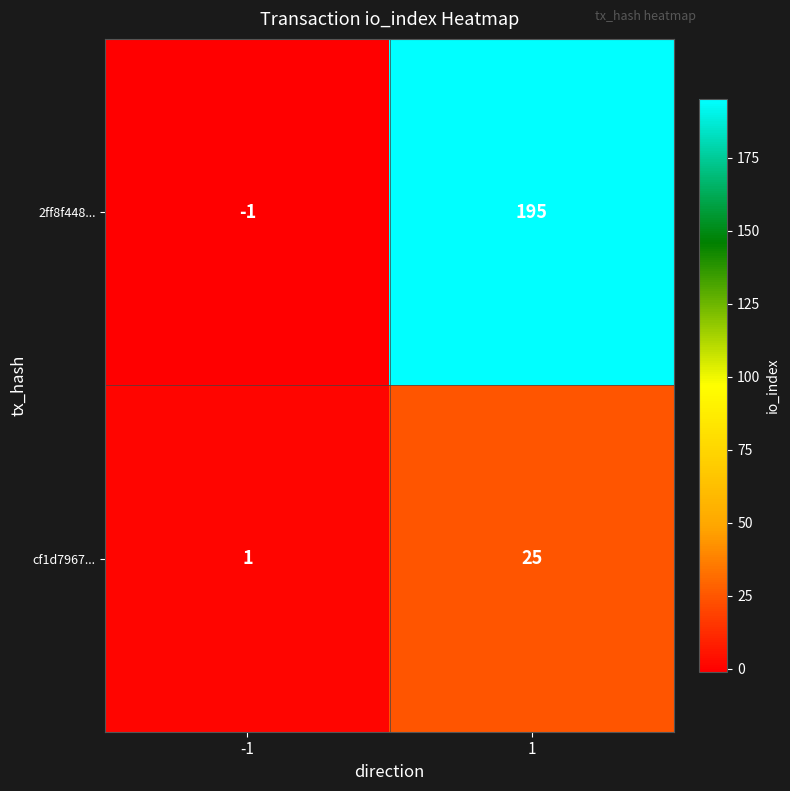

What is the total value across all series at 1?

220